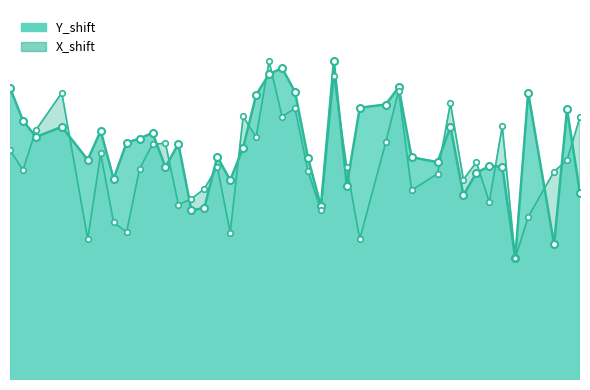

Is it true that X_shift equals 46.2 at 42?

False